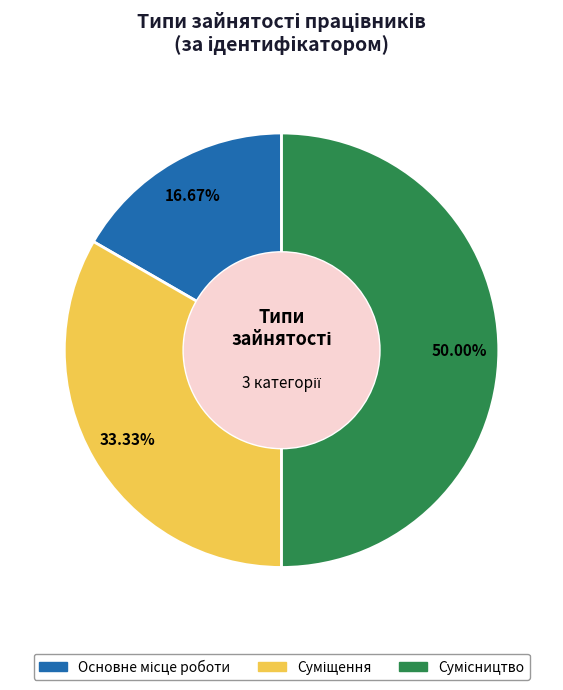

Between Основне місце роботи and Суміщення, which is larger?

Суміщення